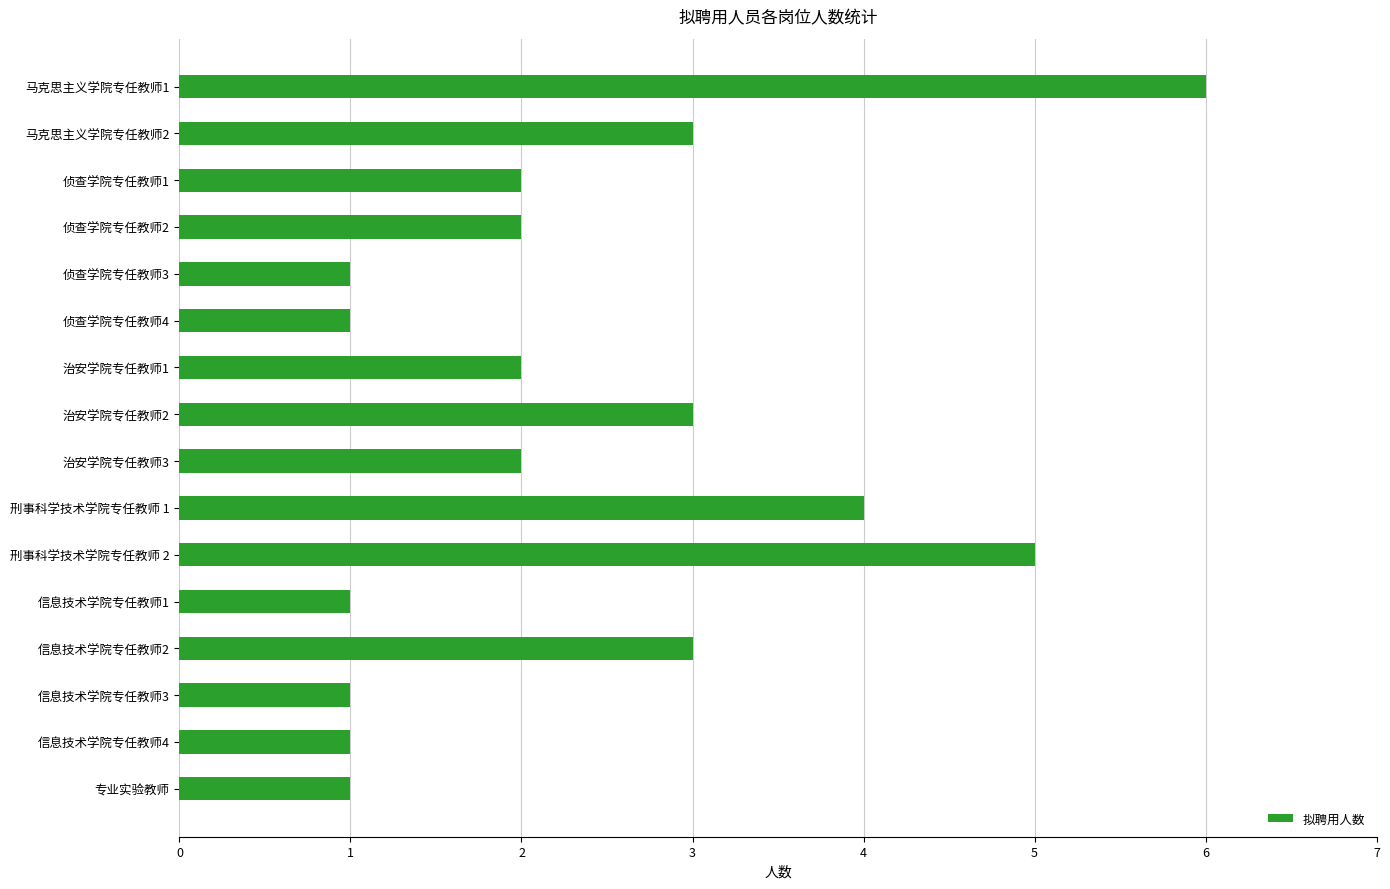

What is the ratio of the value at 马克思主义学院专任教师1 to the value at 信息技术学院专任教师3?

6.0